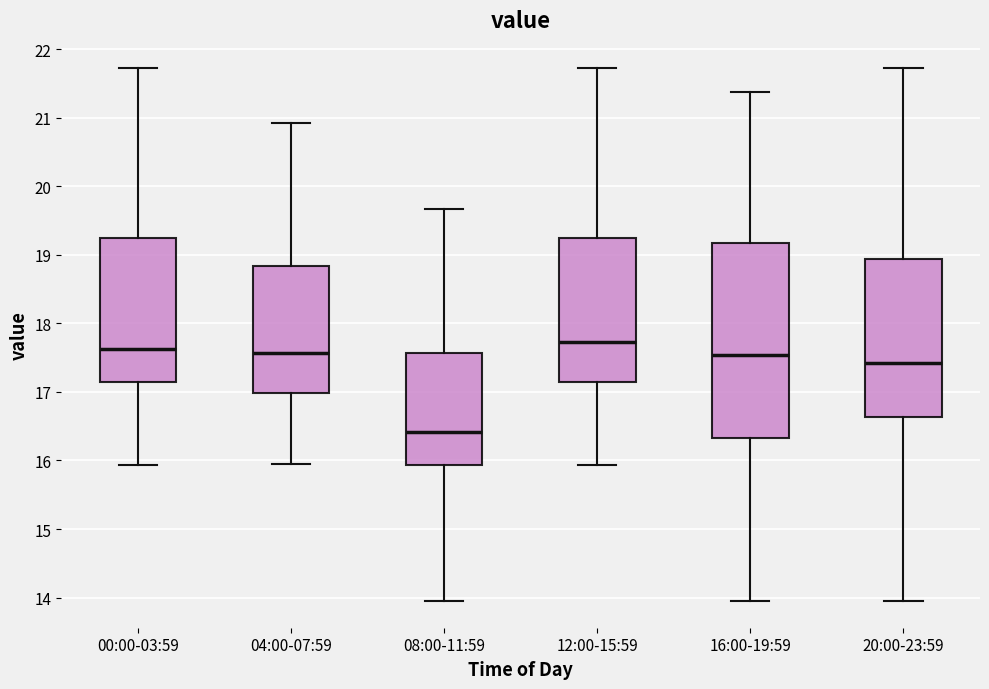

Reading left to right, transcribe this box plot: for each box, give where its median line is, the range the box spans, and where its two whiskers end, as read against the y-axis. The values are not printed on the chart, so give them approximately, as read against the axis.

00:00-03:59: median 17.6, box 17.2 to 19.2, whiskers 15.9 to 21.7
04:00-07:59: median 17.6, box 17.0 to 18.8, whiskers 16.0 to 20.9
08:00-11:59: median 16.4, box 15.9 to 17.6, whiskers 14.0 to 19.7
12:00-15:59: median 17.7, box 17.2 to 19.2, whiskers 15.9 to 21.7
16:00-19:59: median 17.5, box 16.3 to 19.2, whiskers 14.0 to 21.4
20:00-23:59: median 17.4, box 16.6 to 18.9, whiskers 14.0 to 21.7